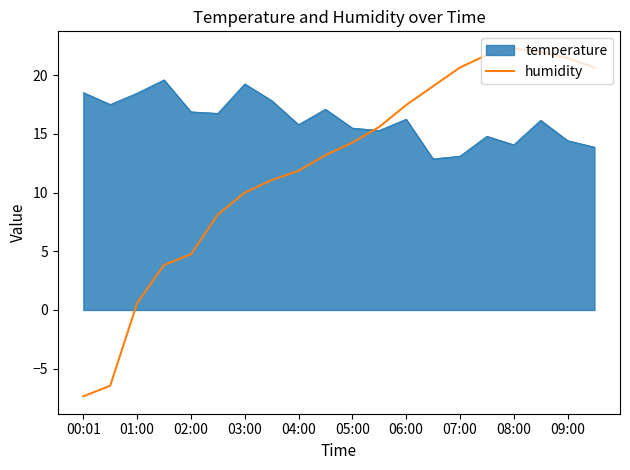

Which series has the largest total across all categories?

temperature